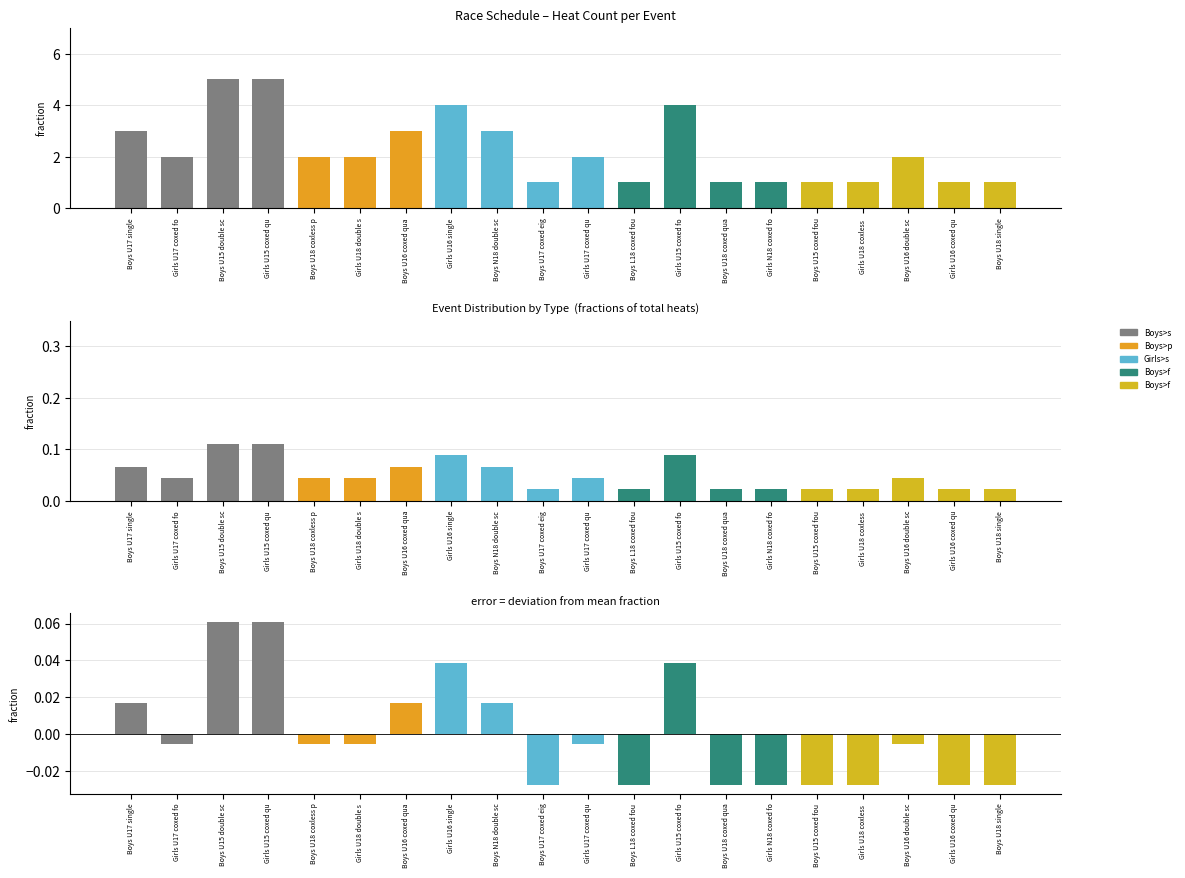

What position from the right is Girls U16 single?

13